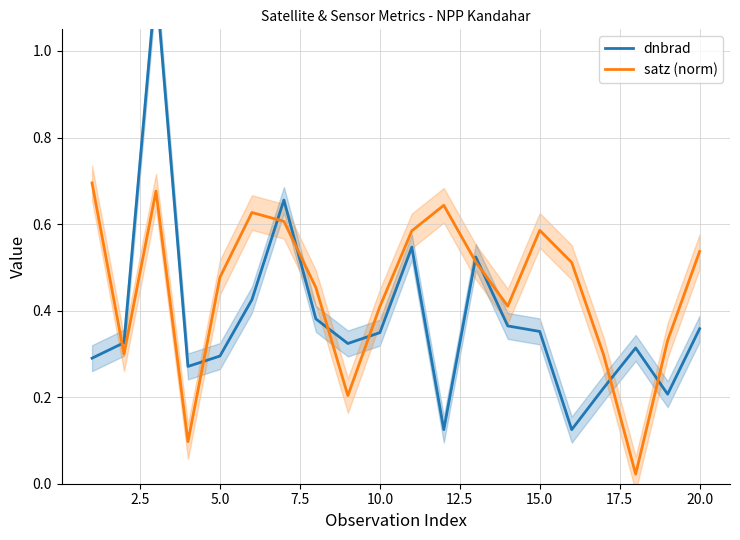

What is the sum of all dnbrad values?

7.6